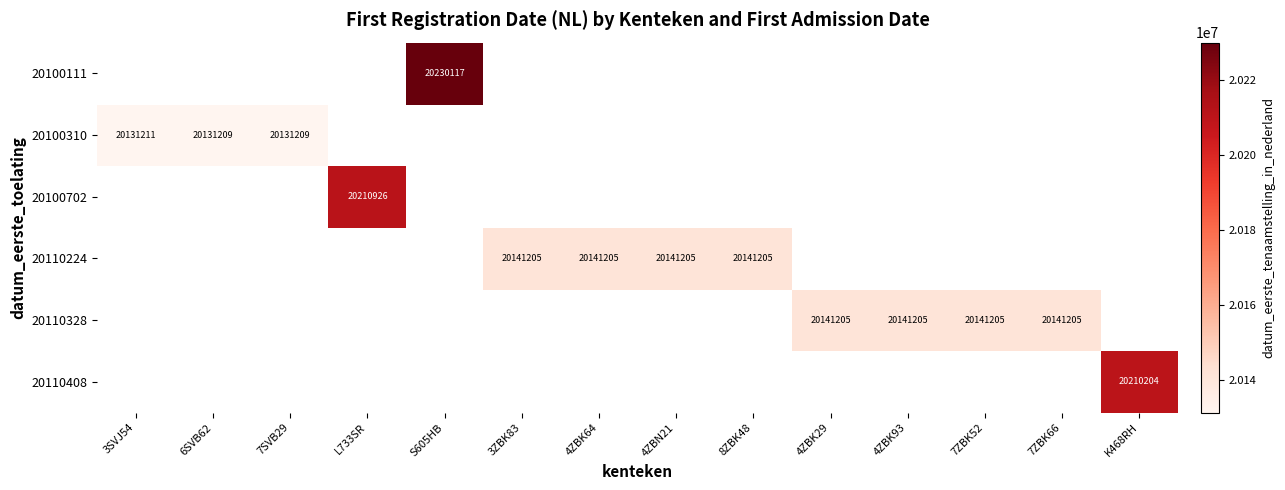

True or false: 20110408 has a value of 20210204 at K468RH.

True